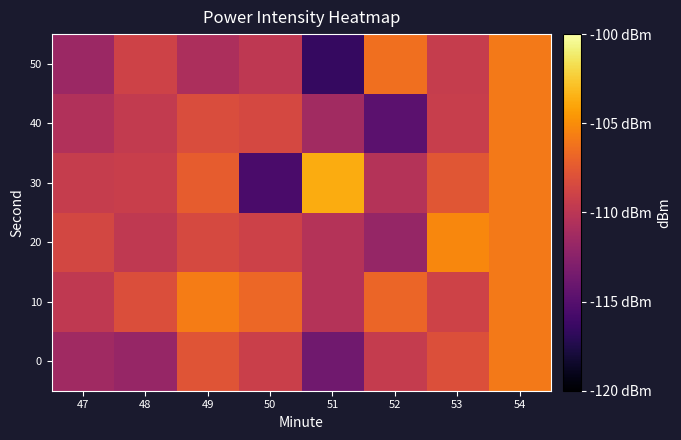

Which label corresponds to the smallest value in the chart?

51